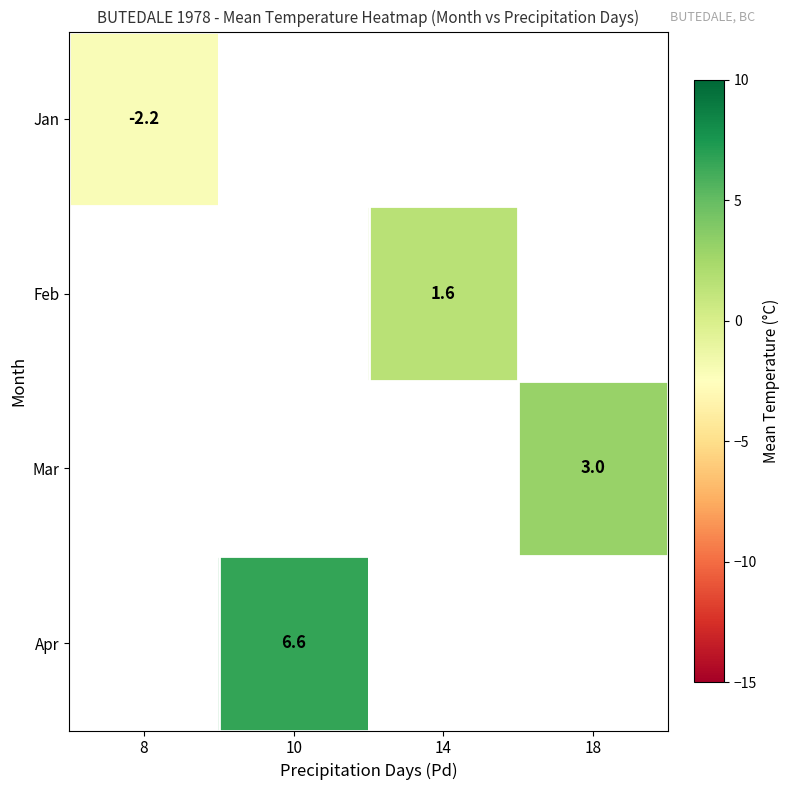

The Jan series shows -2.2 at 8. True or false?

True